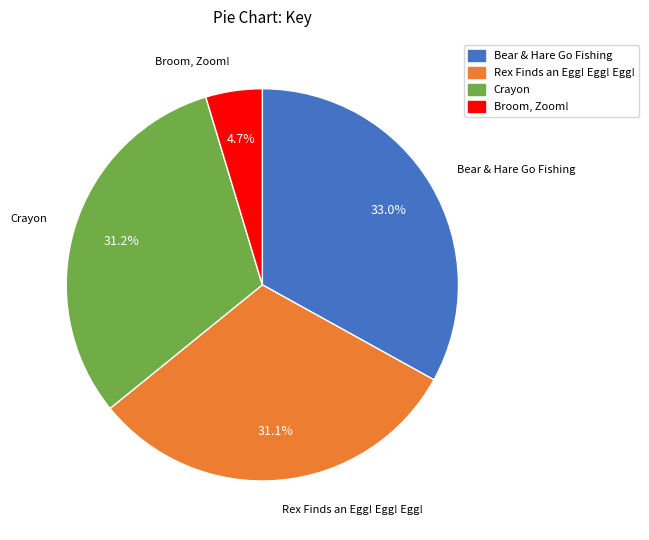

The Rex Finds an Egg! Egg! Egg! slice represents 31% of the pie. True or false?

True